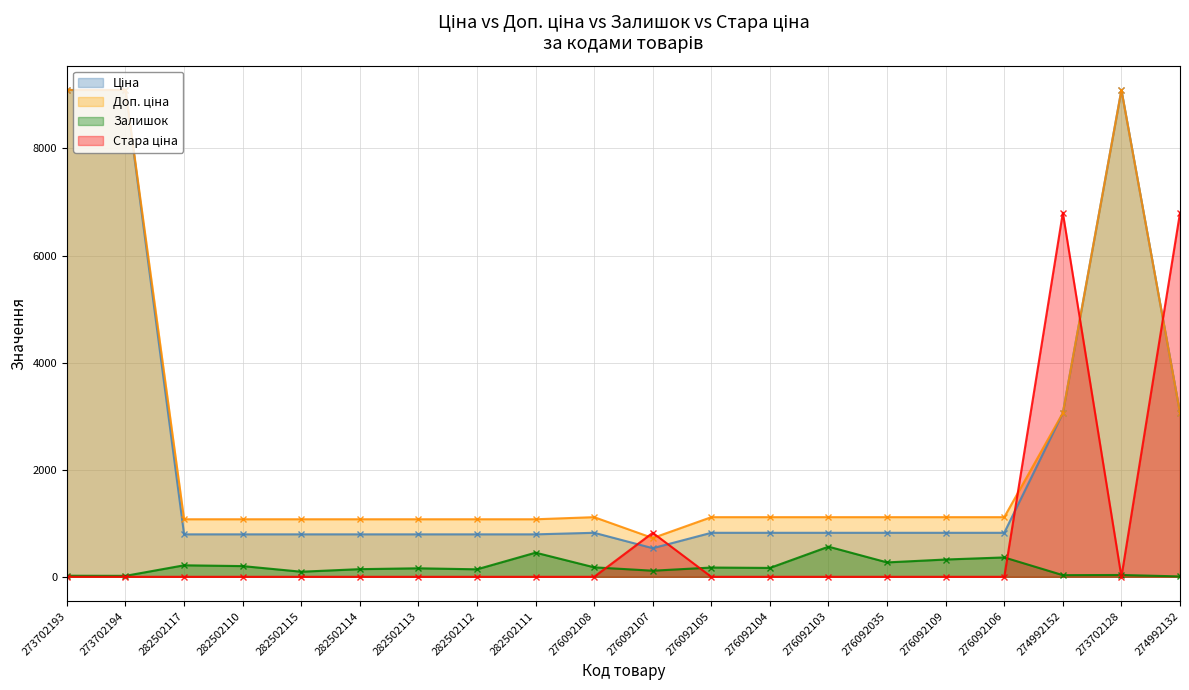

Between 276092103 and 282502111, which is larger?

276092103